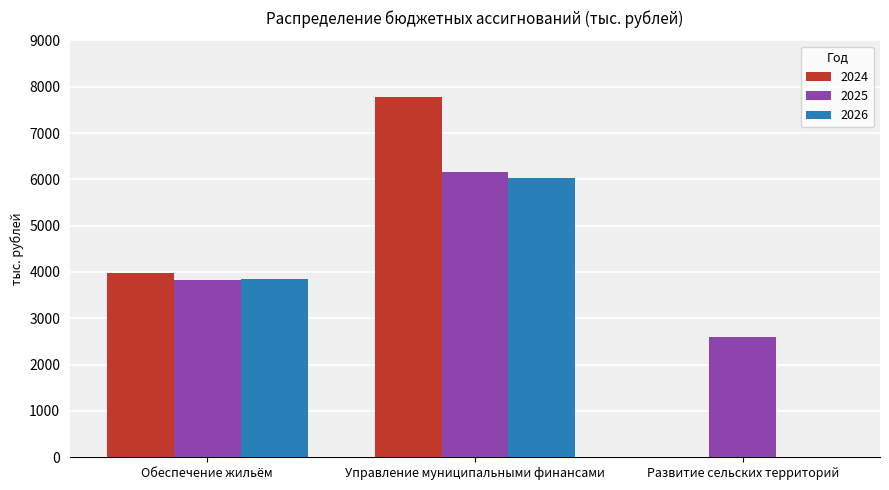

How many values in 2026 are above zero?

2